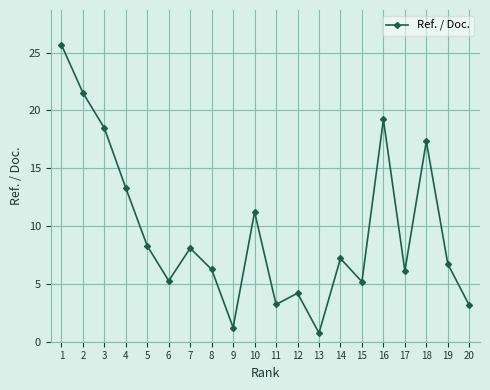

The chart shows a value of 10.9 at 2. True or false?

False